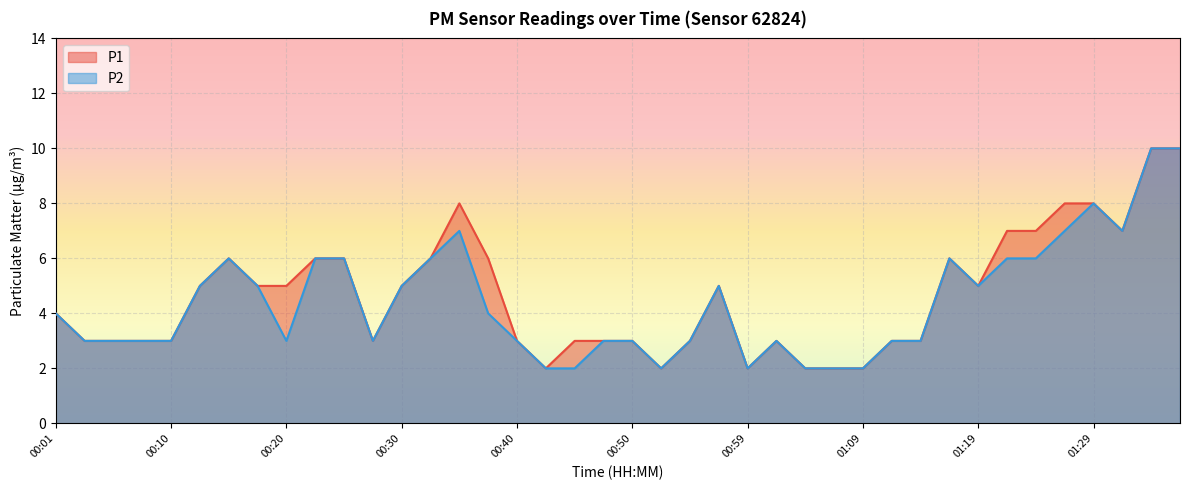

True or false: P1 and P2 intersect in this chart.

False